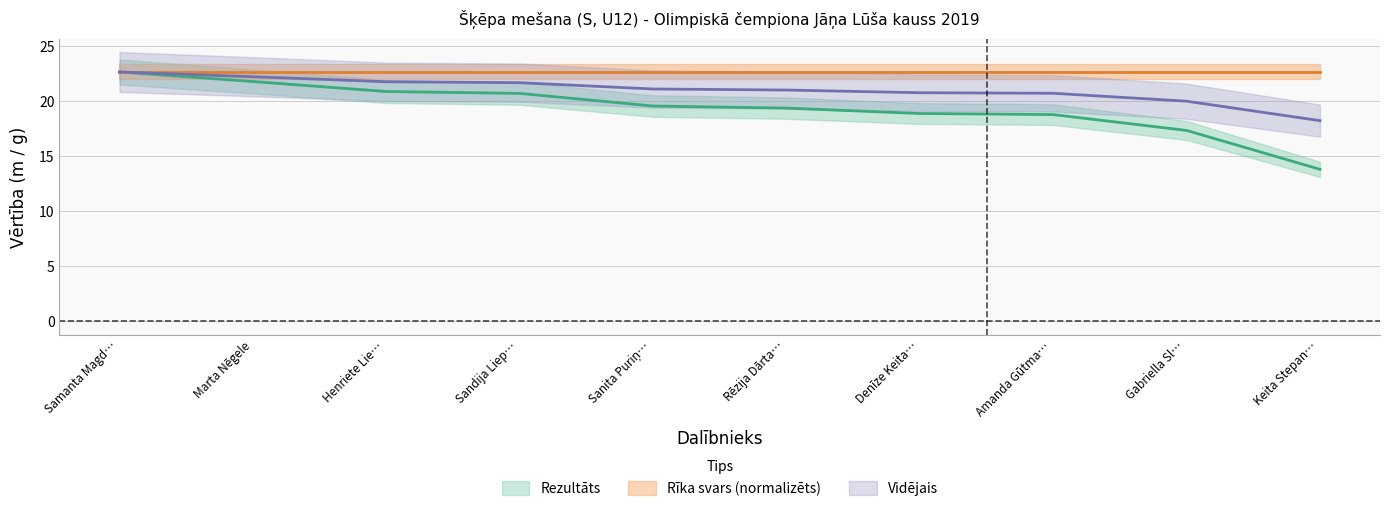

At which label does the data first exceed 19?

Samanta Magd…